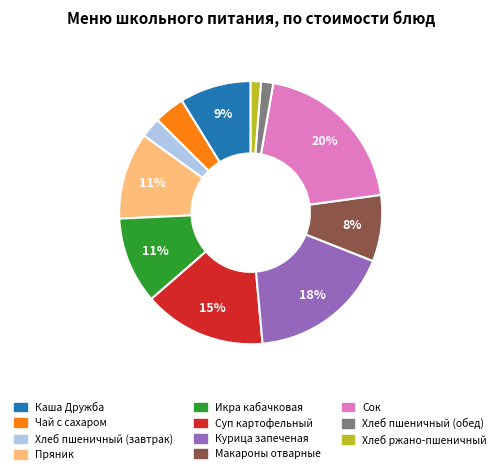

Does Чай с сахаром represent more than half of the total?

No